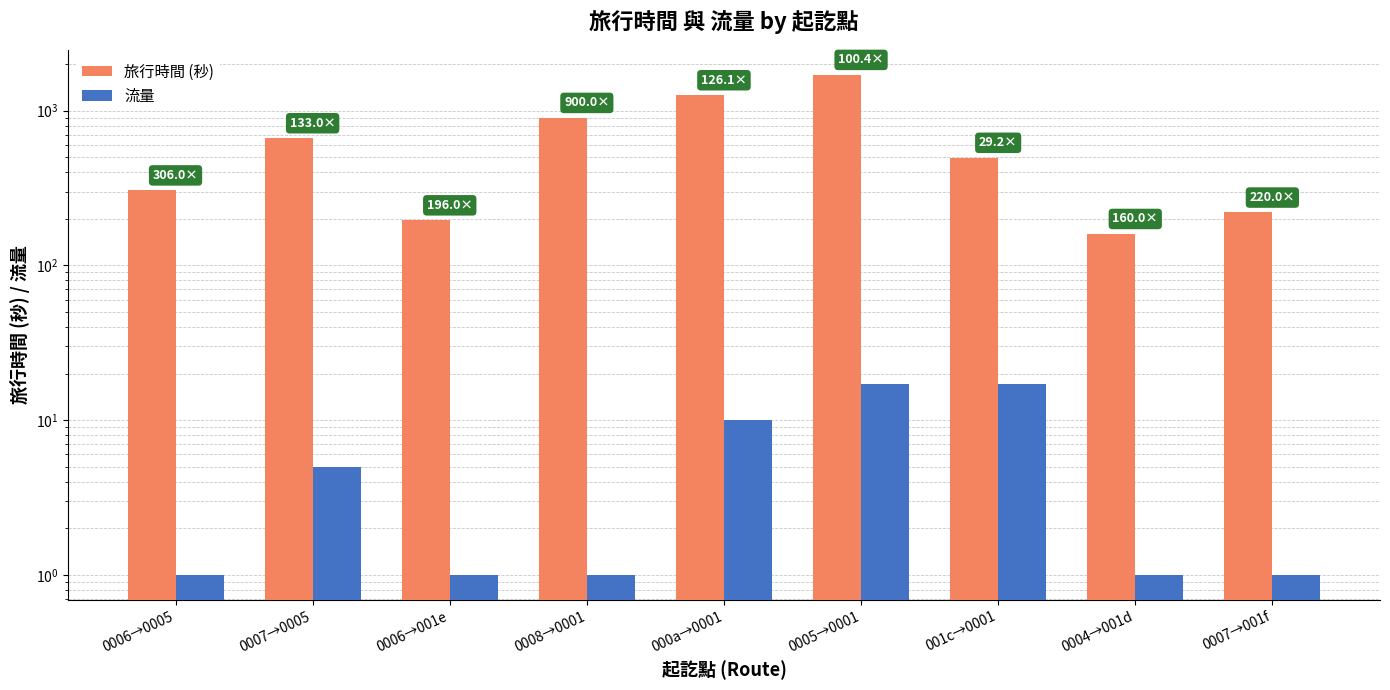

At which category is the sum across all series the highest?

0005→0001